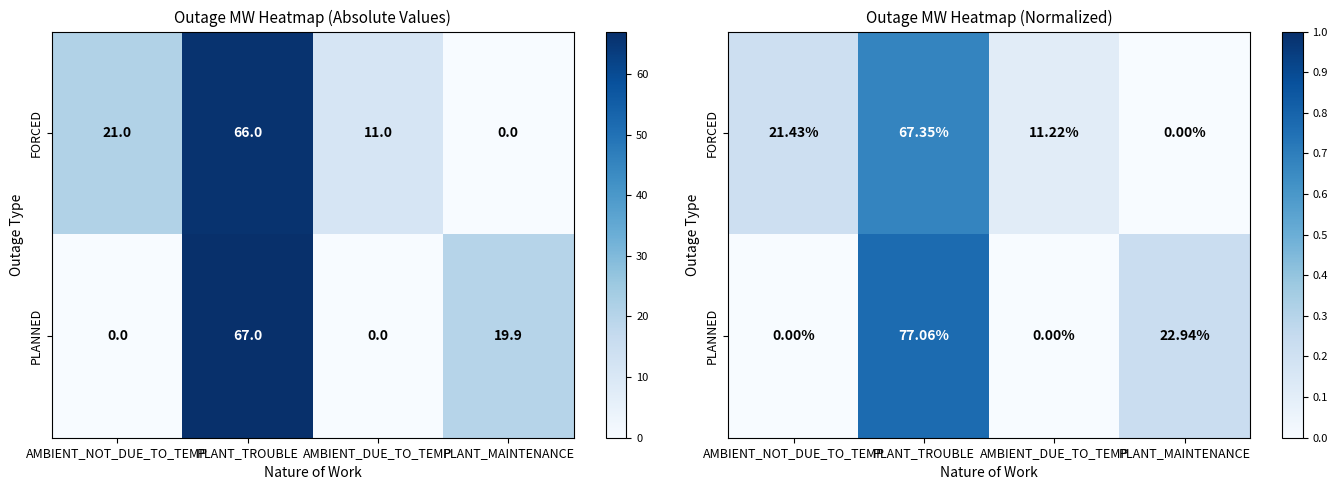

What is the sum of all PLANNED values?

1.0